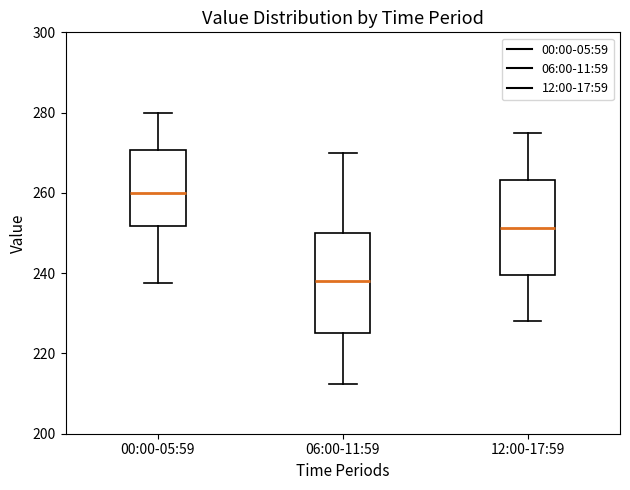

Reading left to right, transcribe this box plot: for each box, give where its median line is, the range the box spans, and where its two whiskers end, as read against the y-axis. The values are not printed on the chart, so give them approximately, as read against the axis.

00:00-05:59: median 260, box 252 to 270, whiskers 238 to 280
06:00-11:59: median 238, box 226 to 250, whiskers 212 to 270
12:00-17:59: median 252, box 240 to 264, whiskers 228 to 276